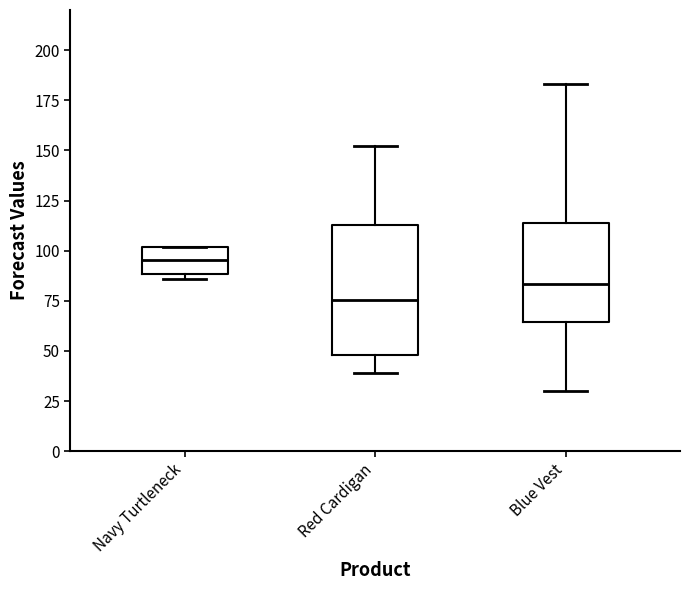

Reading left to right, transcribe this box plot: for each box, give where its median line is, the range the box spans, and where its two whiskers end, as read against the y-axis. The values are not printed on the chart, so give them approximately, as read against the axis.

Navy Turtleneck: median 95, box 90 to 100, whiskers 85 to 100
Red Cardigan: median 75, box 50 to 115, whiskers 40 to 150
Blue Vest: median 85, box 65 to 115, whiskers 30 to 185